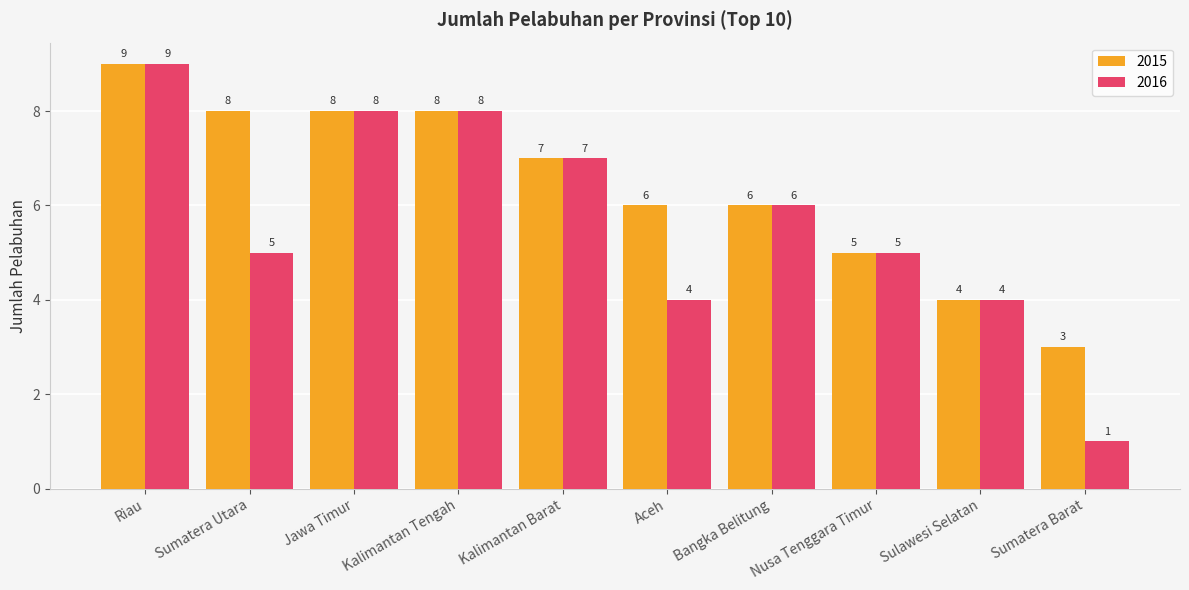

Is the value of 2016 at Bangka Belitung greater than the value of 2015 at Kalimantan Barat?

No